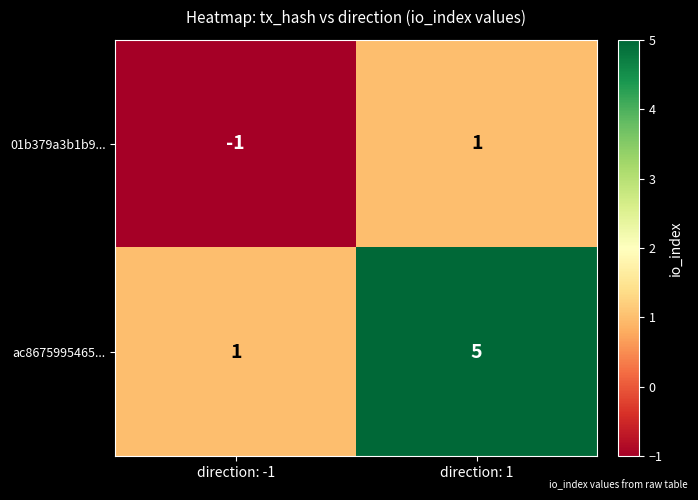

What is the difference between the maximum and minimum values in the ac8675995465... series?

4